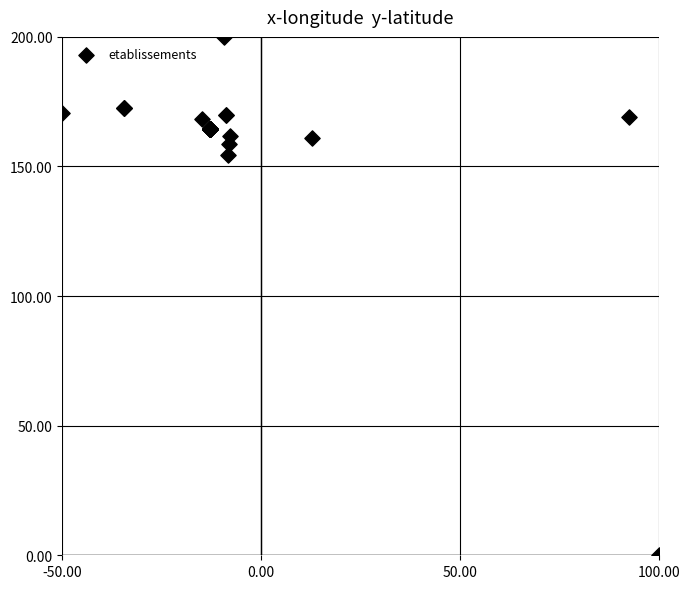

What Y value in the scatter plot is closest to 100?

154.4